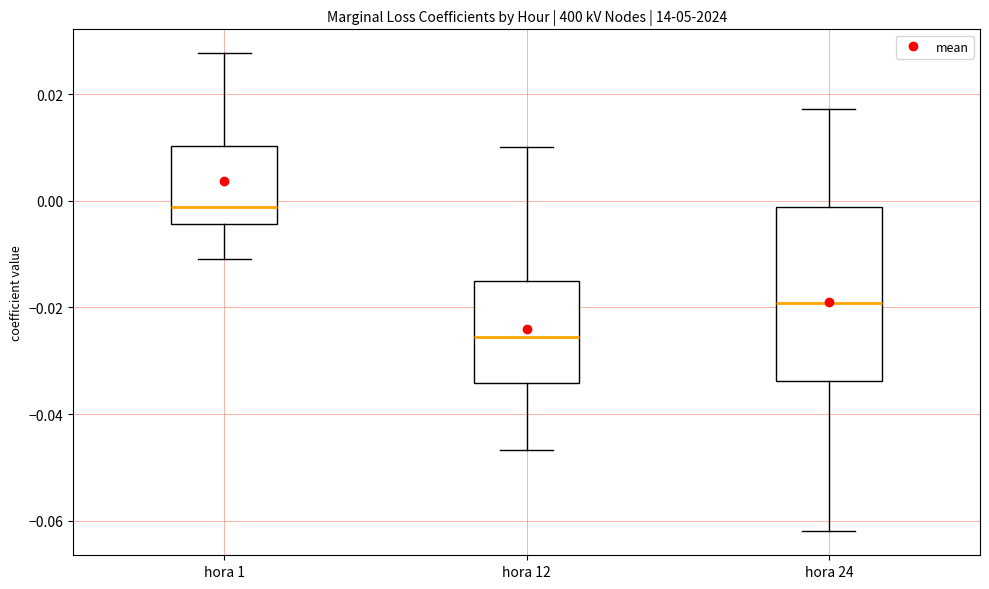

Which box is the tallest, from its lower edge to its upper edge?

hora 24